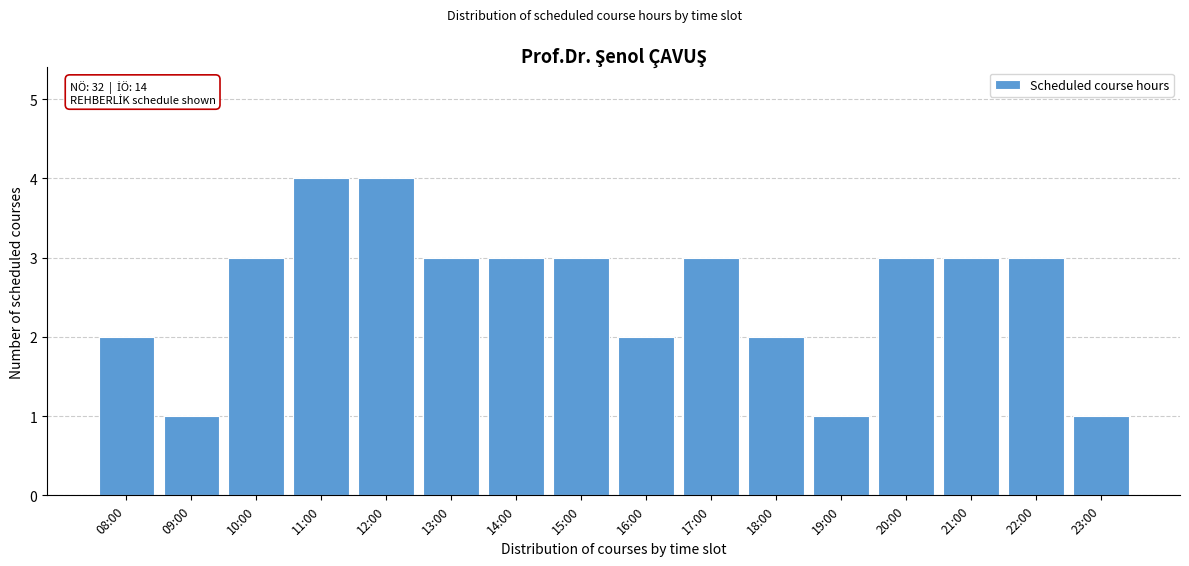

Reading left to right, transcribe all the data shown in this chart.

2	1	3	4	4	3	3	3	2	3	2	1	3	3	3	1